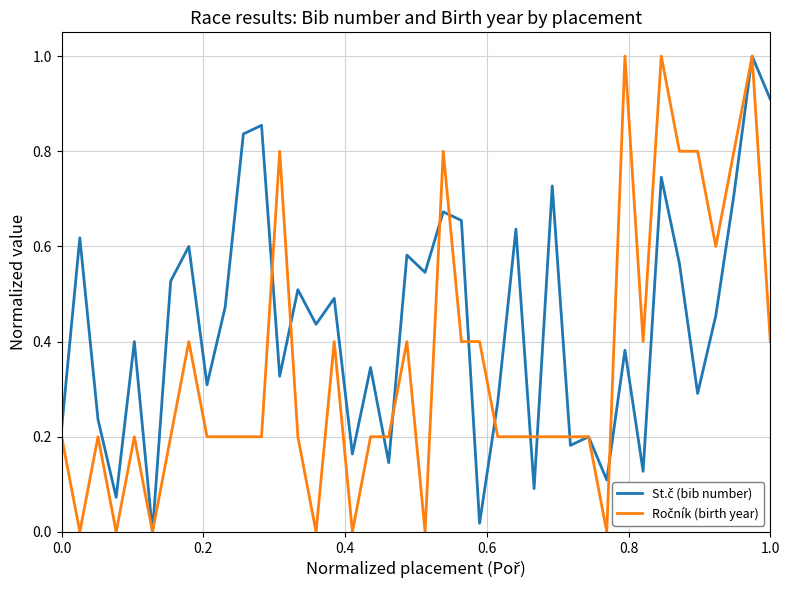

What is the maximum value shown in the chart?

1.0